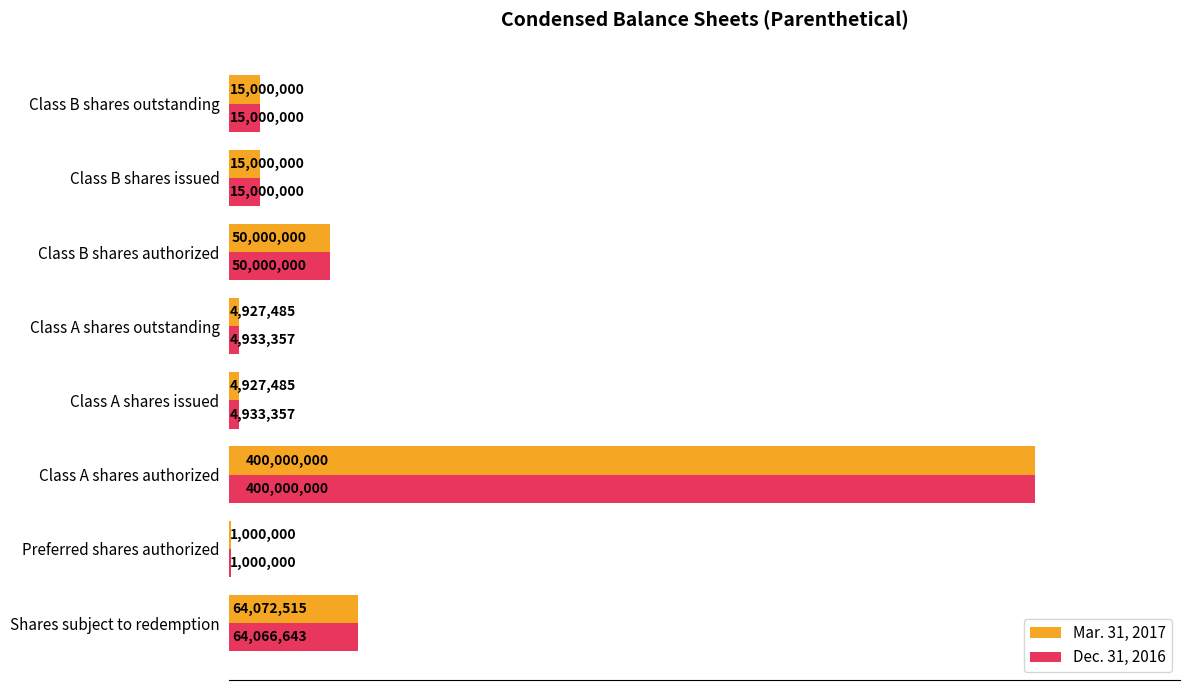

What are all the series names shown in the legend?

Mar. 31, 2017, Dec. 31, 2016